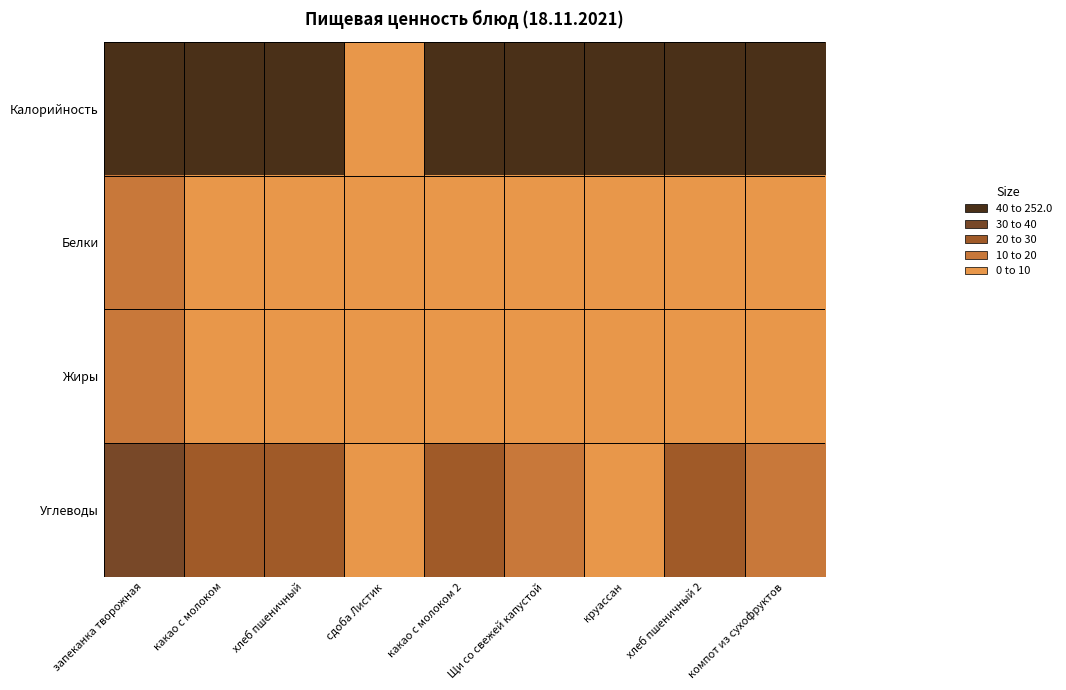

Reading left to right, transcribe all the data shown in this chart.

Калорийность: запеканка творожная=252.0	какао с молоком=145.0	хлеб пшеничный=117.0	сдоба Листик=0.0	какао с молоком 2=145.0	Щи со свежей капустой=106.0	круассан=100.0	хлеб пшеничный 2=117.0	компот из сухофруктов=81.0
Белки: запеканка творожная=15.4	какао с молоком=3.8	хлеб пшеничный=3.8	сдоба Листик=0.0	какао с молоком 2=3.8	Щи со свежей капустой=3.0	круассан=0.0	хлеб пшеничный 2=4.0	компот из сухофруктов=0.2
Жиры: запеканка творожная=11.6	какао с молоком=0.3	хлеб пшеничный=0.3	сдоба Листик=0.0	какао с молоком 2=3.1	Щи со свежей капустой=5.2	круассан=0.0	хлеб пшеничный 2=0.0	компот из сухофруктов=0.0
Углеводы: запеканка творожная=36.5	какао с молоком=20.7	хлеб пшеничный=20.7	сдоба Листик=0.0	какао с молоком 2=25.2	Щи со свежей капустой=13.1	круассан=0.0	хлеб пшеничный 2=21.0	компот из сухофруктов=15.0